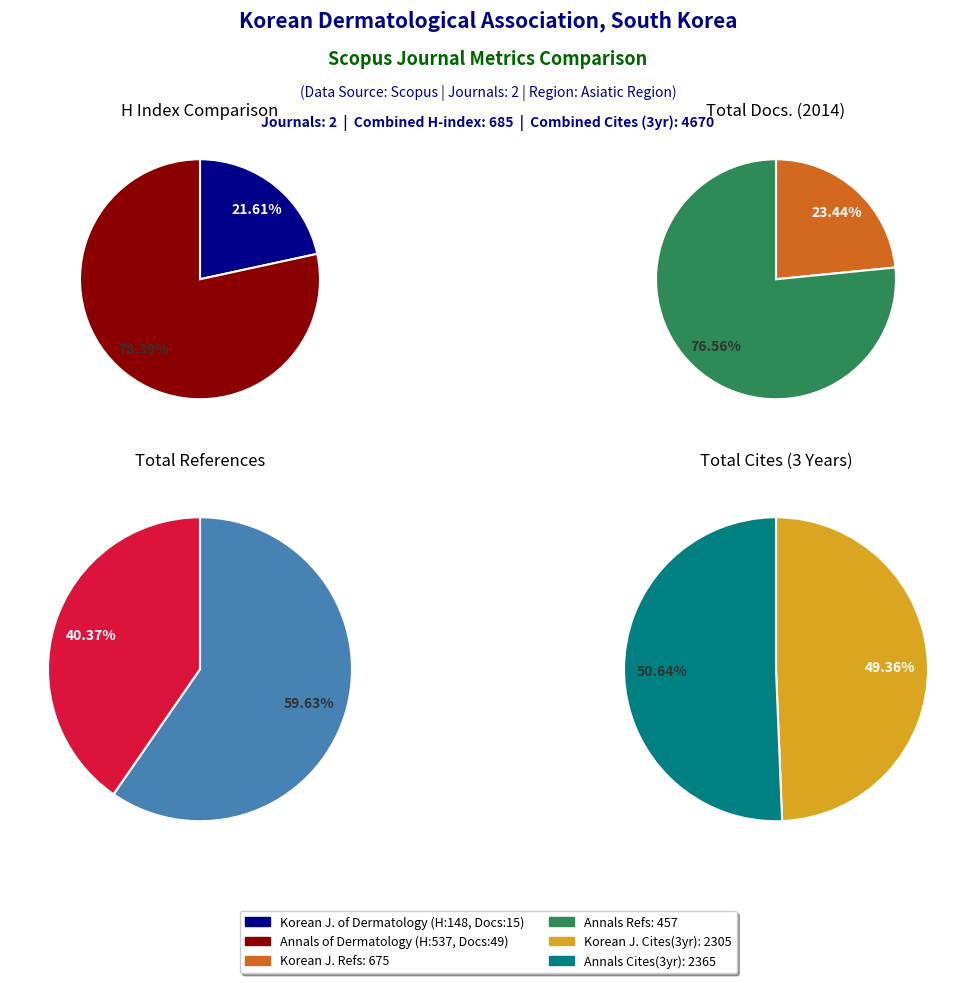

What percentage is NOT represented by Annals of Dermatology?

21.6%